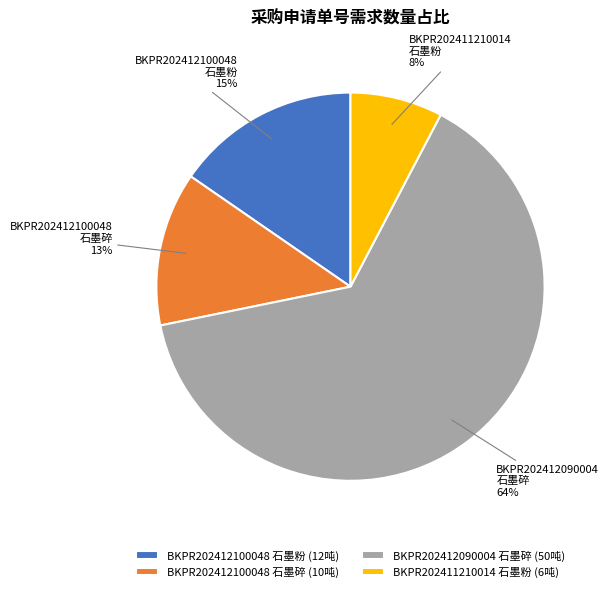

The BKPR202412100048 石墨碎 slice represents 22% of the pie. True or false?

False